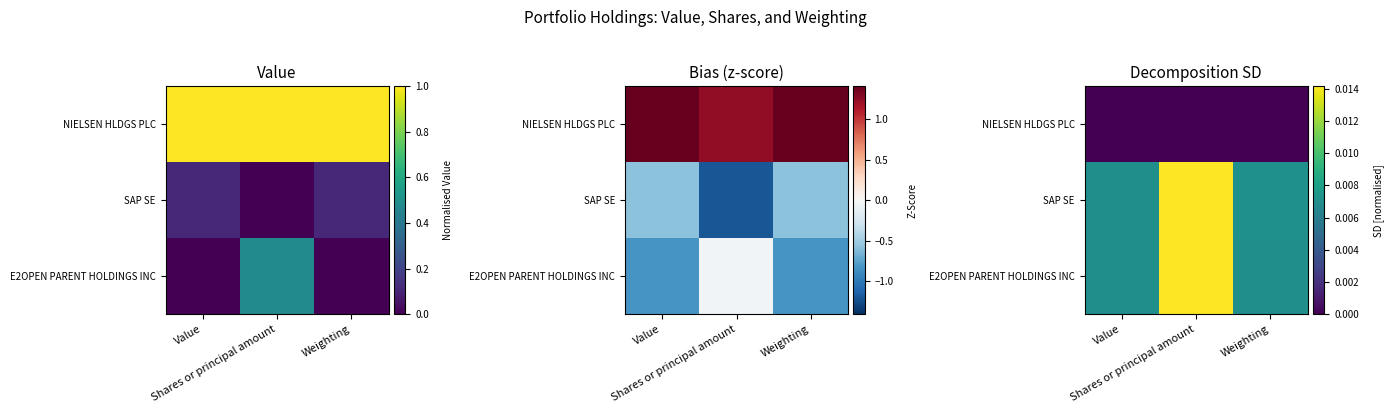

Is it true that NIELSEN HLDGS PLC equals 0.0 at Shares or principal amount?

True